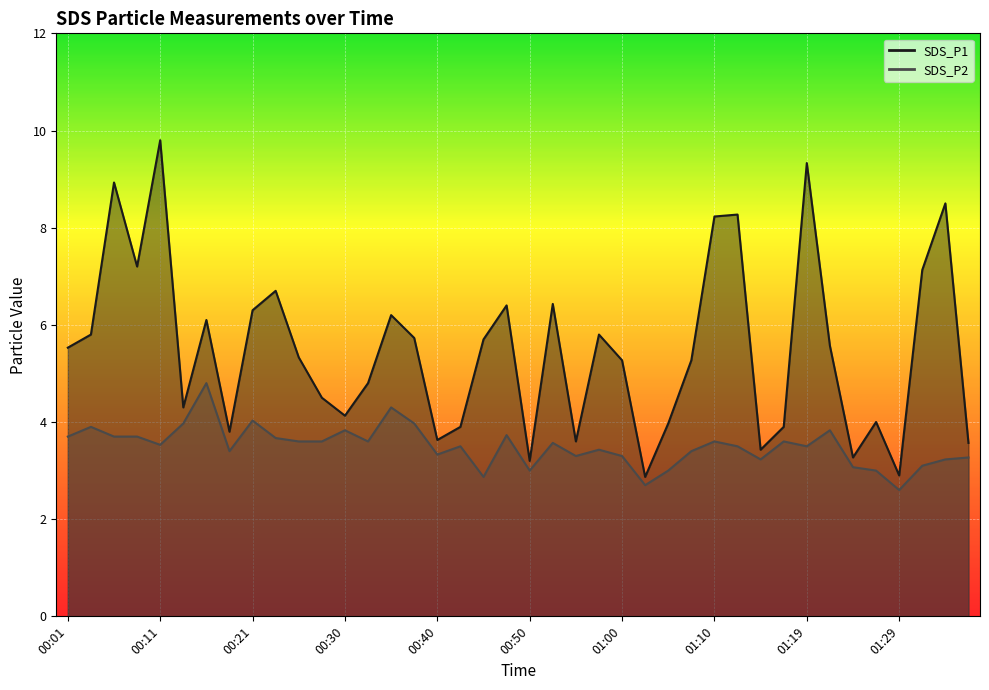

Reading right to left, extract all data points from this chart.

SDS_P1: 3.6	8.5	7.1	2.9	4.0	3.3	5.6	9.3	3.9	3.4	8.3	8.2	5.3	4.0	2.9	5.3	5.8	3.6	6.4	3.2	6.4	5.7	3.9	3.6	5.7	6.2	4.8	4.1	4.5	5.3	6.7	6.3	3.8	6.1	4.3	9.8	7.2	8.9	5.8	5.5
SDS_P2: 3.3	3.2	3.1	2.6	3.0	3.1	3.8	3.5	3.6	3.2	3.5	3.6	3.4	3.0	2.7	3.3	3.4	3.3	3.6	3.0	3.7	2.9	3.5	3.3	4.0	4.3	3.6	3.8	3.6	3.6	3.7	4.0	3.4	4.8	4.0	3.5	3.7	3.7	3.9	3.7